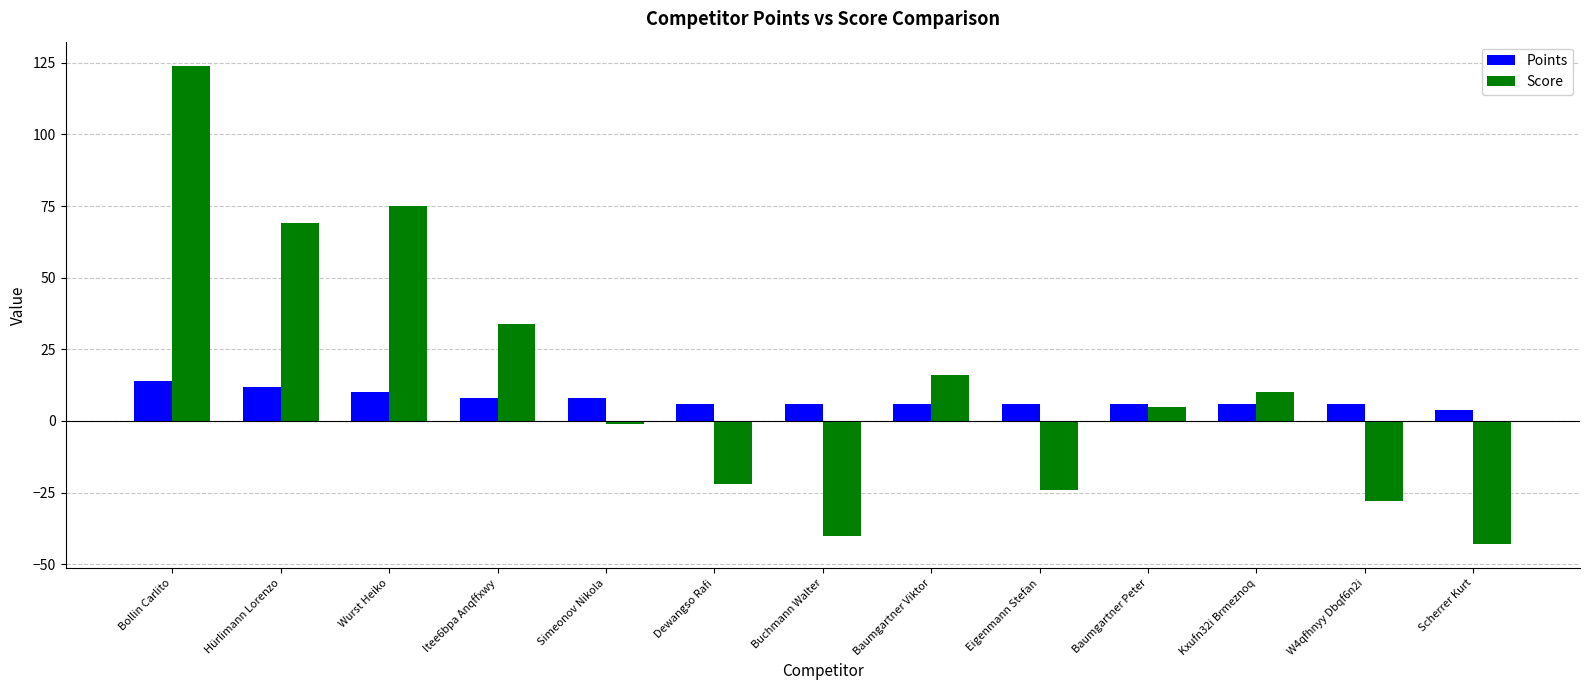

What is the smallest value displayed?

-43